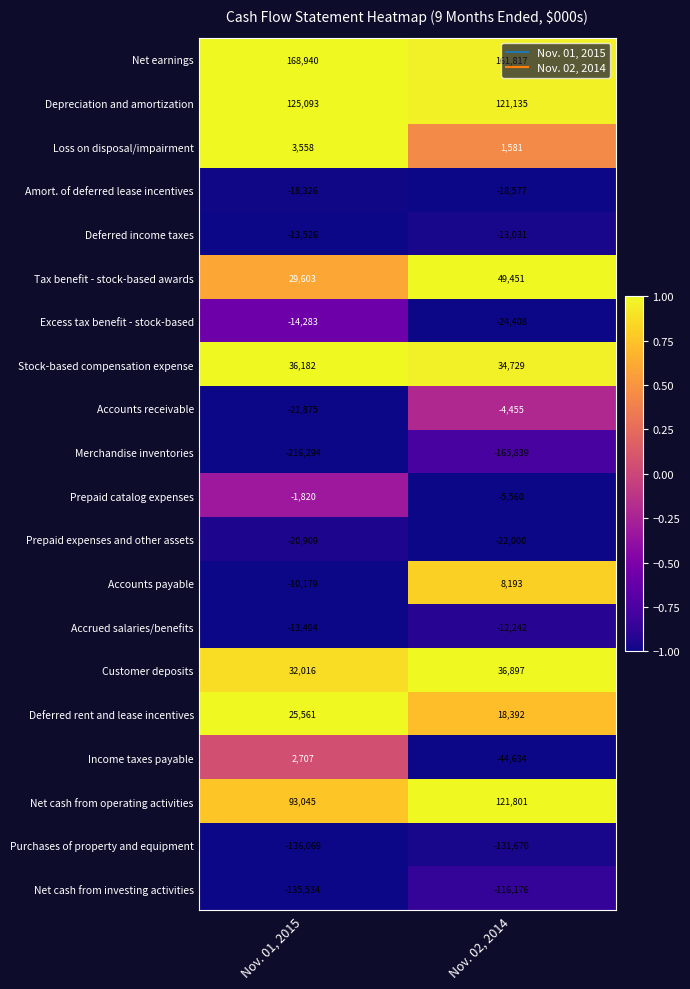

What is the approximate value of Deferred income taxes at Nov. 02, 2014, to the nearest 5?

-13030